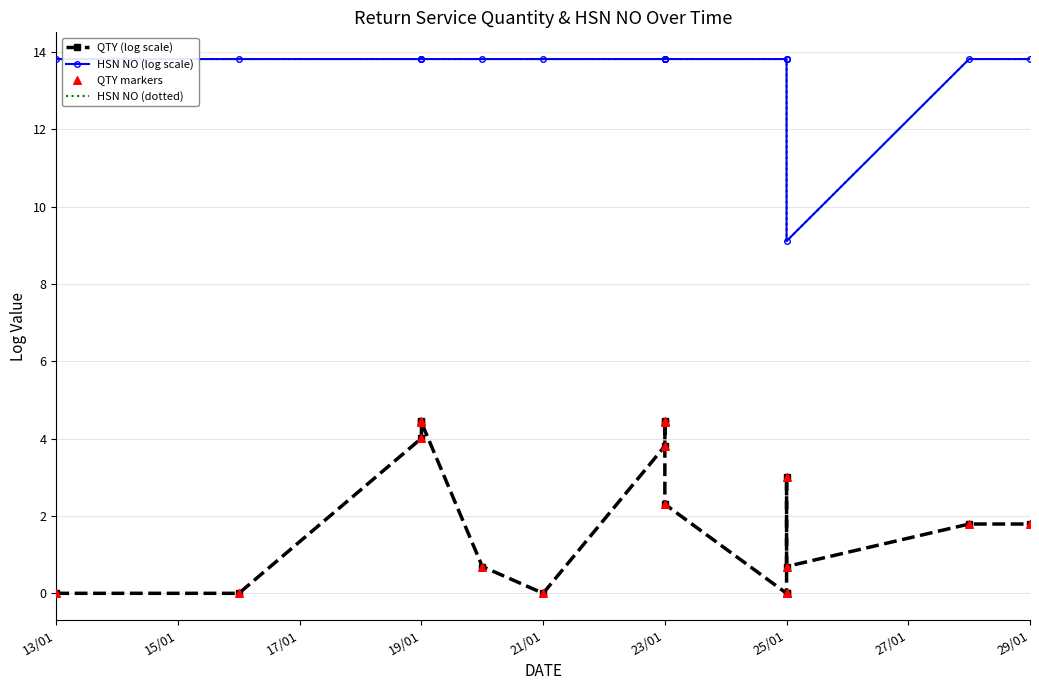

Which series has the largest total across all categories?

HSN NO (log scale)